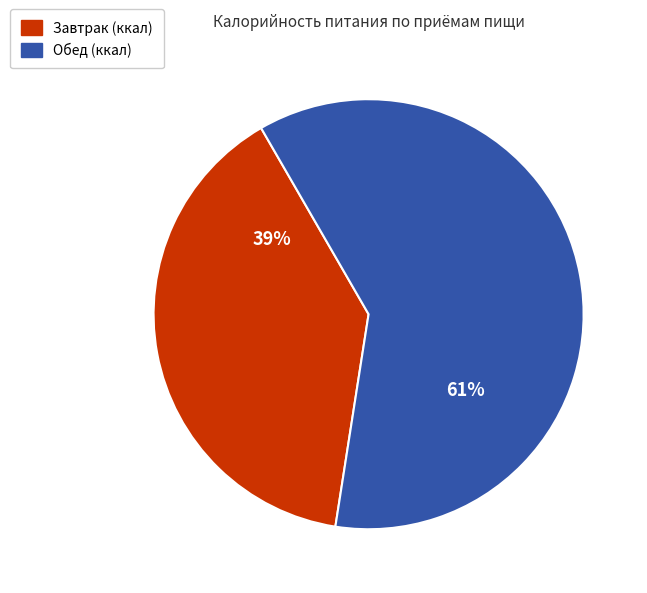

To the nearest percent, what portion does Обед represent?

61%